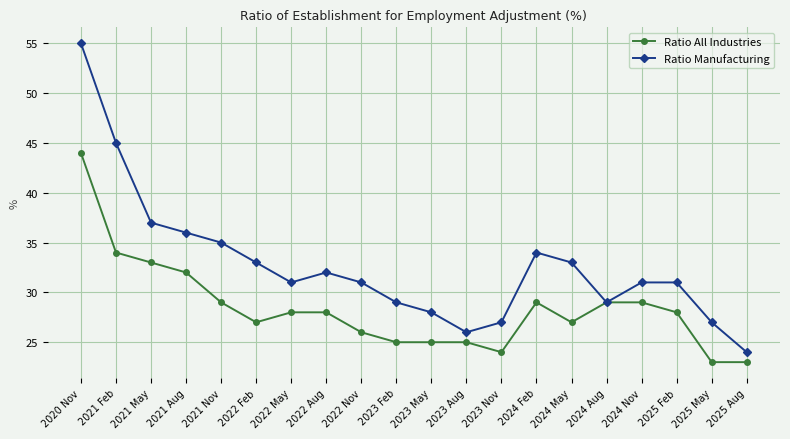

Where does the Ratio Manufacturing series first go above 31?

2020 Nov